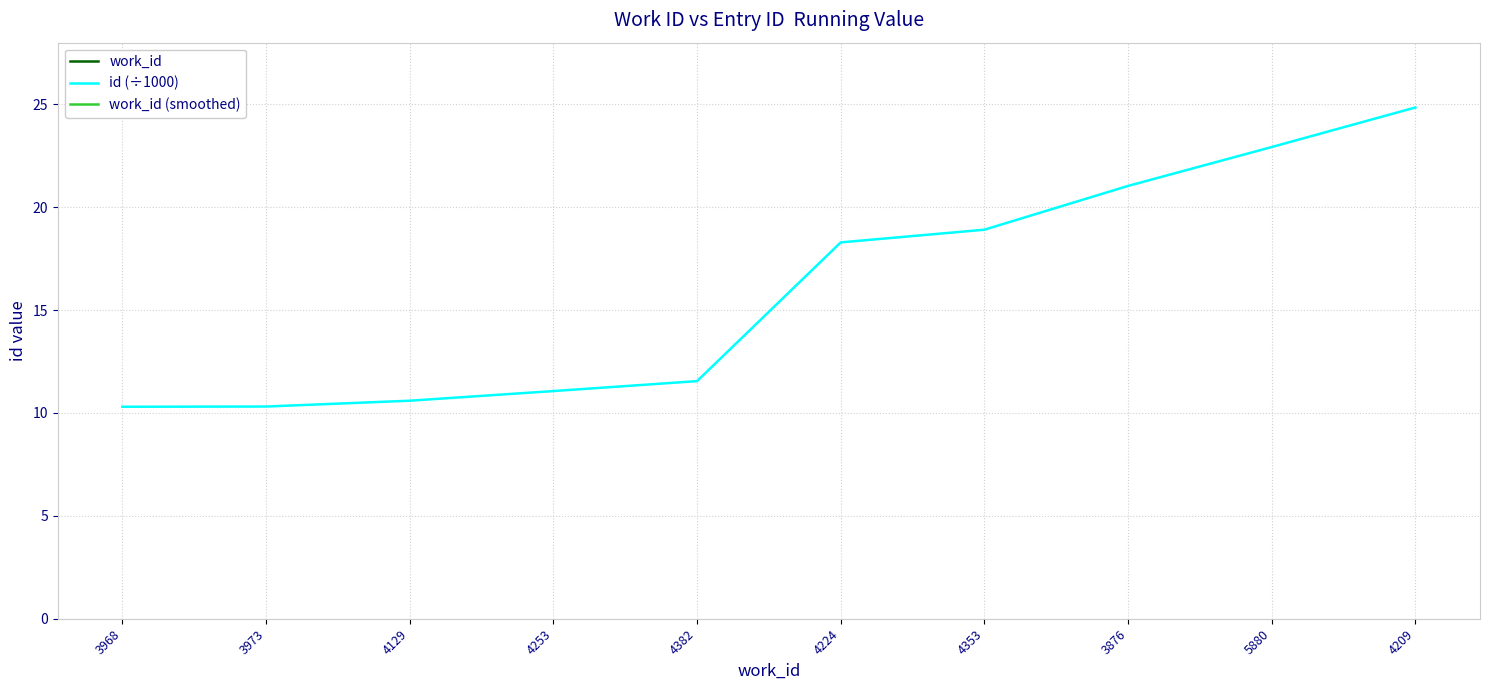

What is the average value of the work_id (smoothed) series?

4320.9